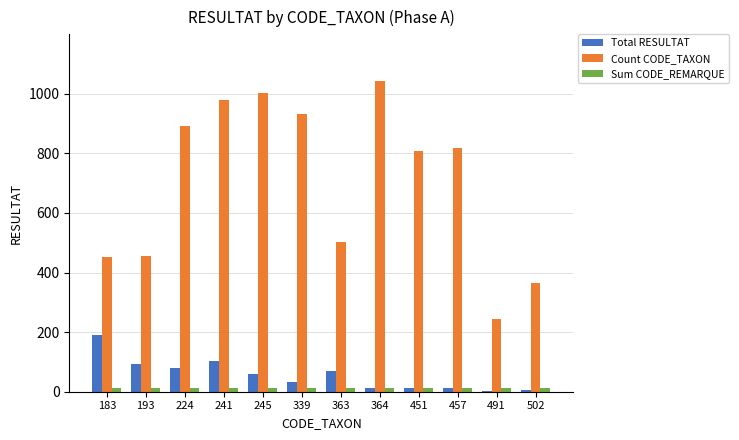

Is the value of Sum CODE_REMARQUE at 339 greater than the value of Count CODE_TAXON at 451?

No